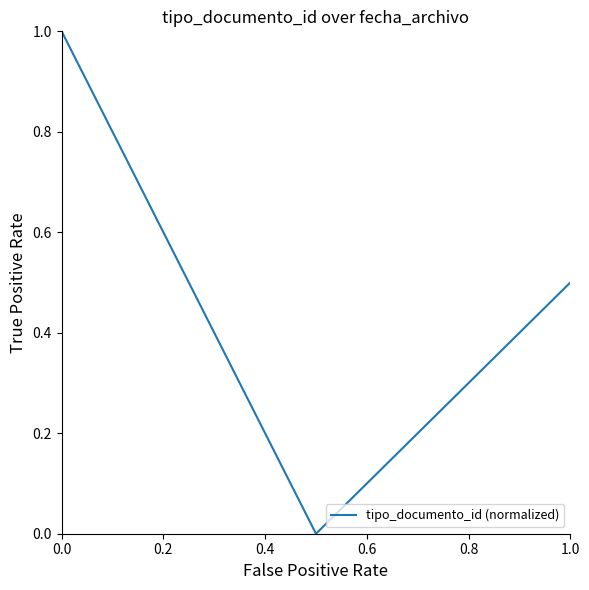

Reading left to right, what are all the values shown in this chart?

1.0	0.0	0.5